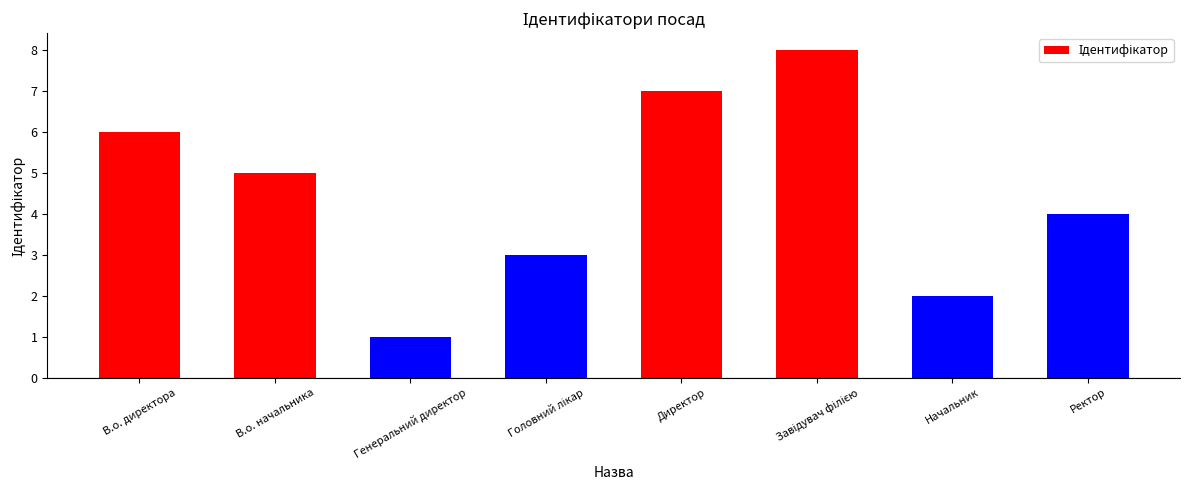

What is the difference between the second highest and minimum values?

6